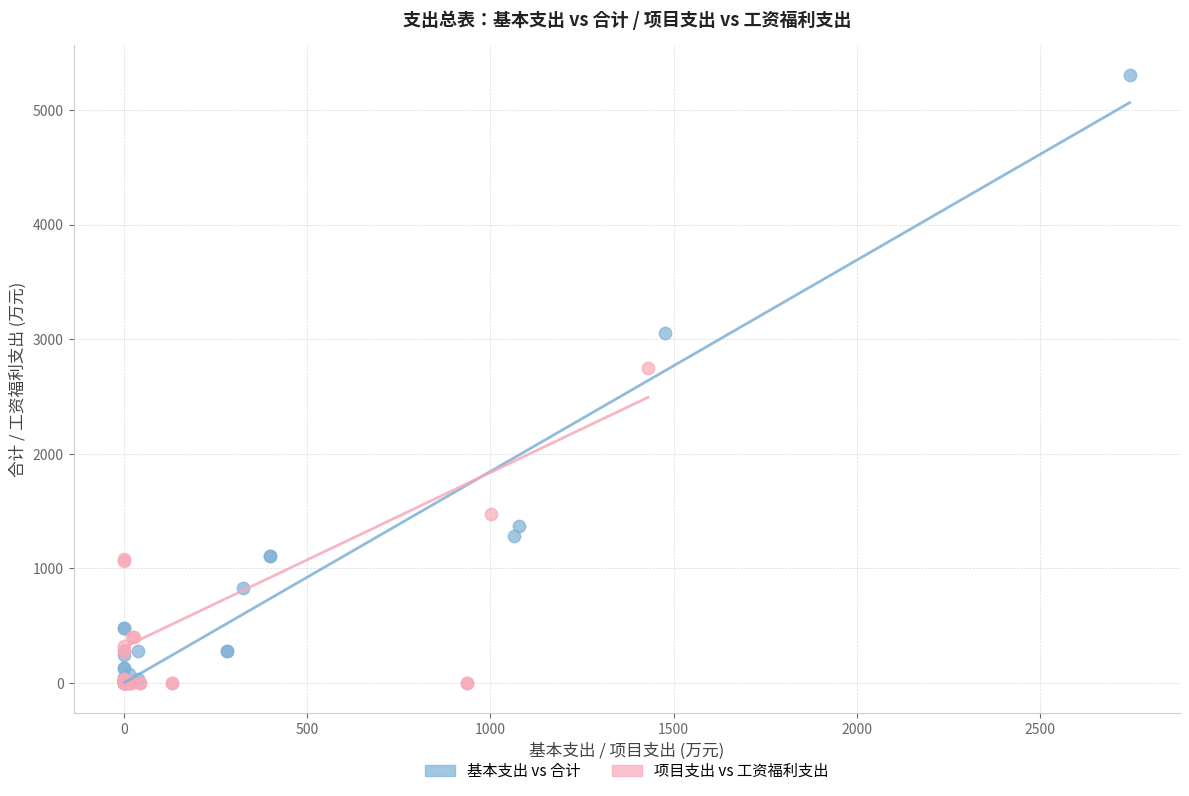

Which series reaches the maximum Y coordinate?

基本支出 vs 合计